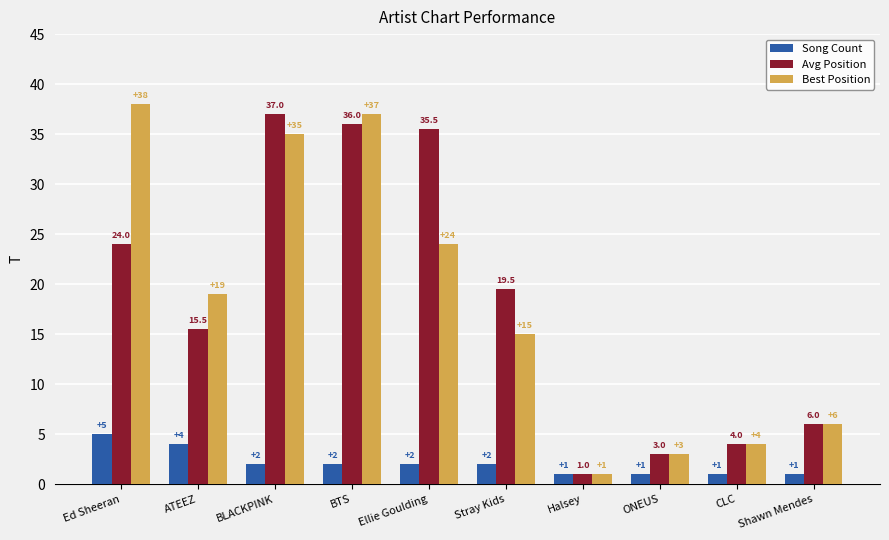

What is the approximate value of Avg Position at Ed Sheeran?

24.0